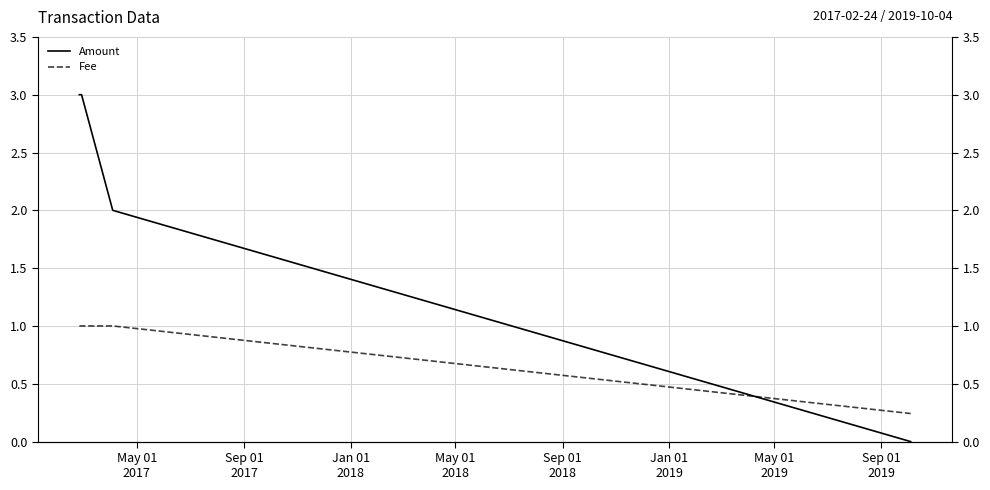

Which series changed the most between May 01
2017 and Jan 01
2018?

Amount